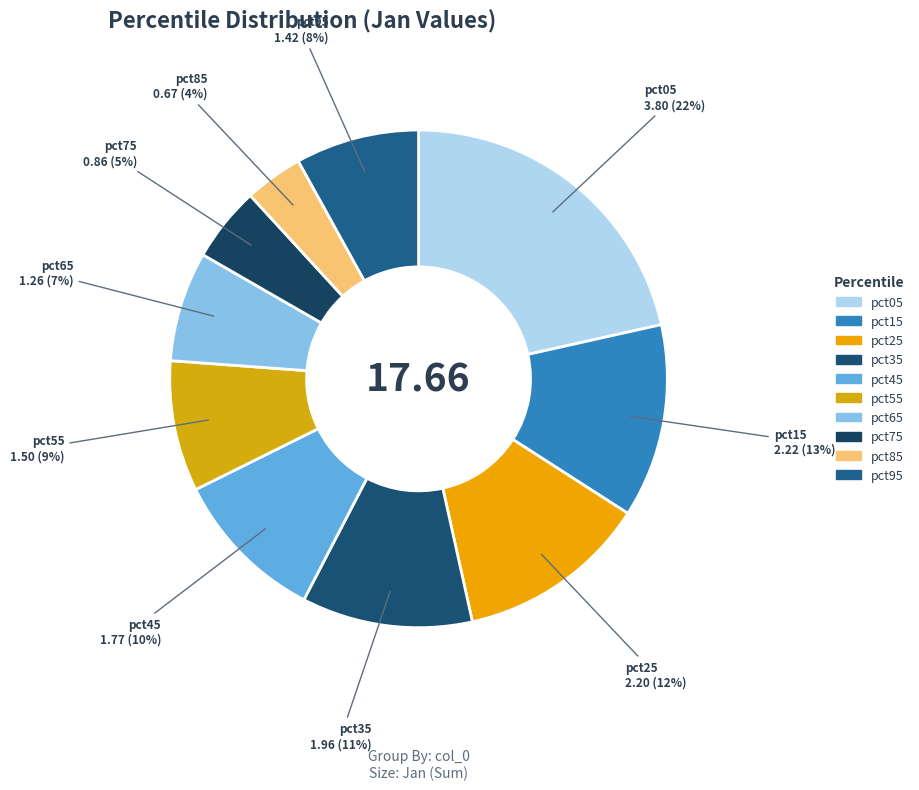

Is there a majority slice in this chart?

No